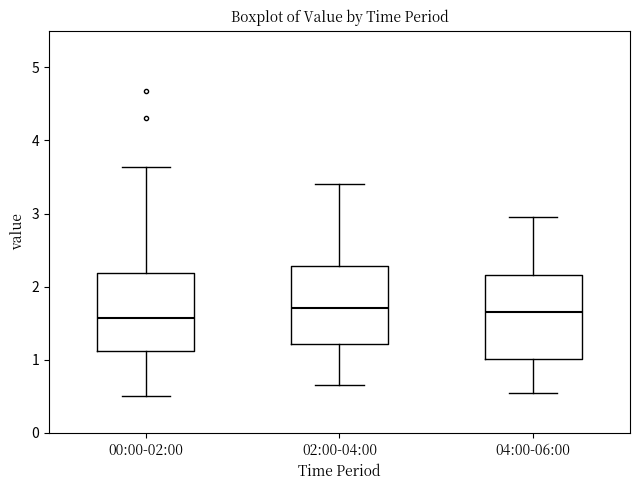

Reading left to right, transcribe this box plot: for each box, give where its median line is, the range the box spans, and where its two whiskers end, as read against the y-axis. The values are not printed on the chart, so give them approximately, as read against the axis.

00:00-02:00: median 1.6, box 1.1 to 2.2, whiskers 0.5 to 3.6
02:00-04:00: median 1.7, box 1.2 to 2.3, whiskers 0.7 to 3.4
04:00-06:00: median 1.7, box 1.0 to 2.2, whiskers 0.6 to 3.0